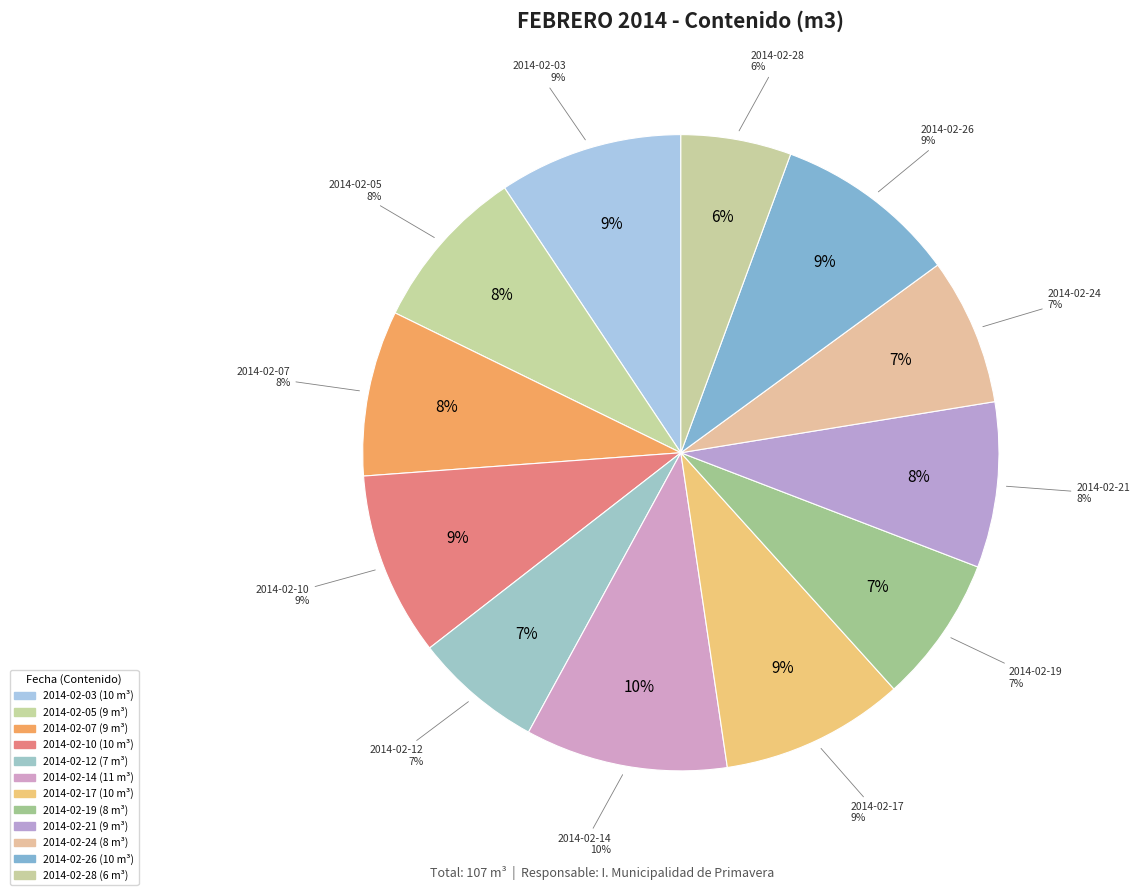

True or false: 2014-02-07 accounts for 19% of the total.

False